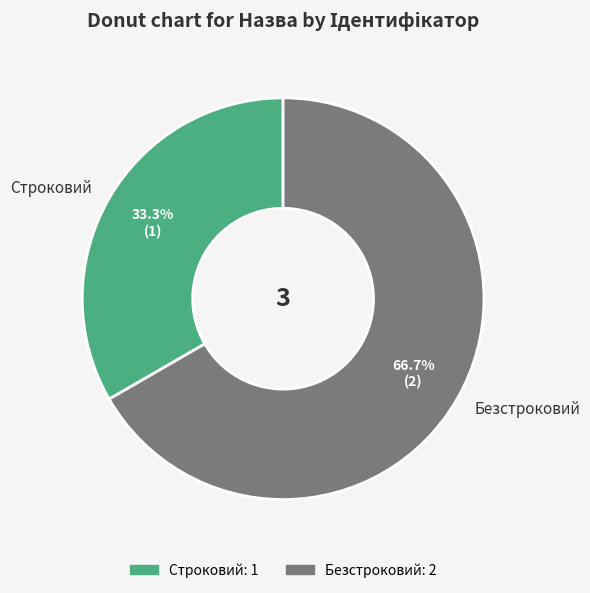

Count the number of slices in the pie.

2